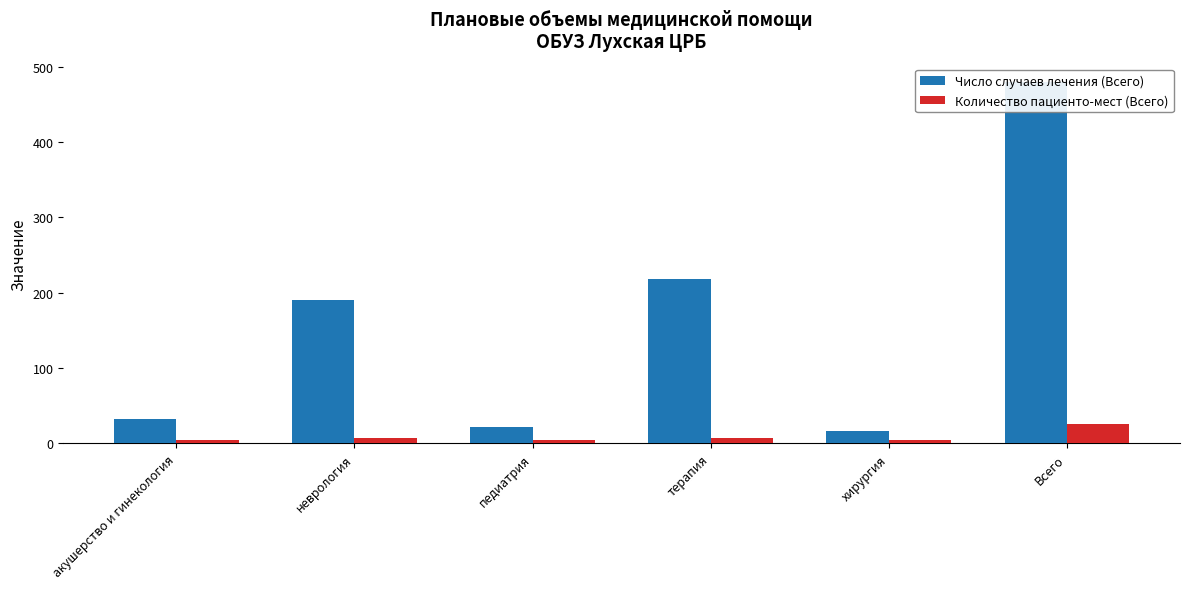

How many categories are shown in the chart?

6